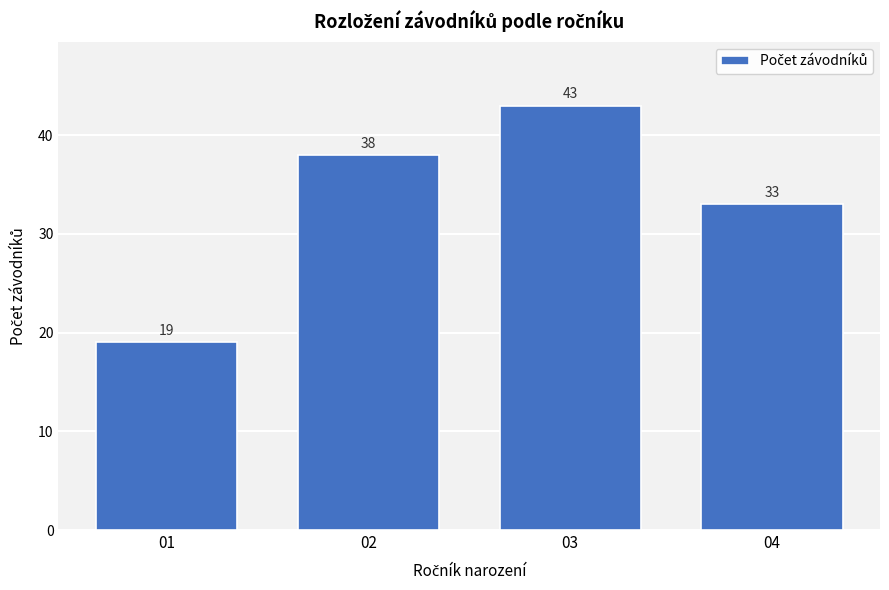

Reading left to right, extract all data points from this chart.

01=19	02=38	03=43	04=33